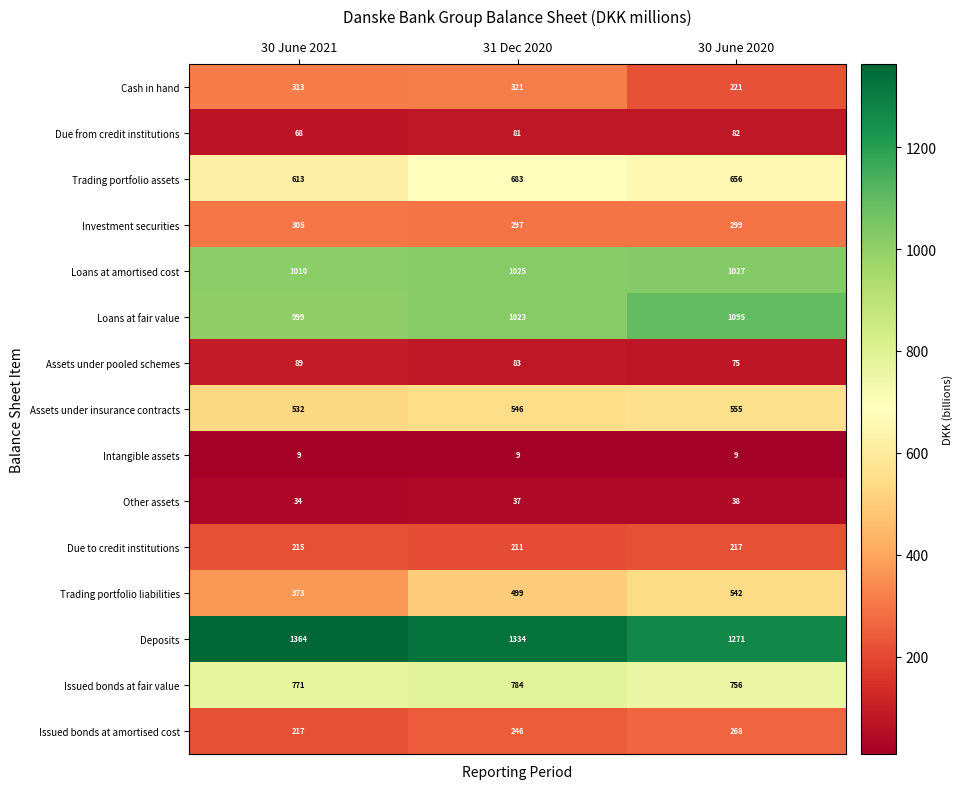

What is the difference between the maximum and minimum values in the Issued bonds at amortised cost series?

51